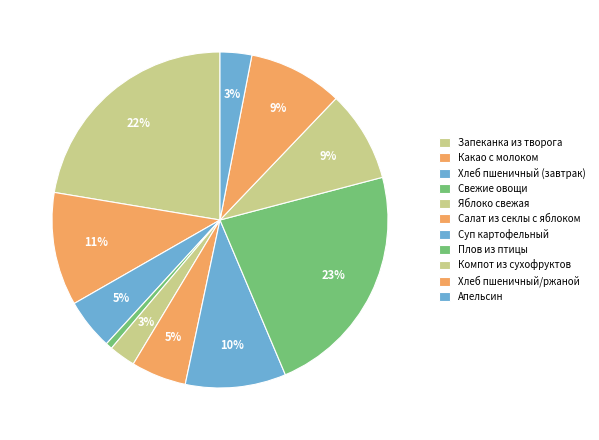

To the nearest percent, what is the difference between the Салат из секлы с яблоком and Какао с молоком slice percentages?

6%